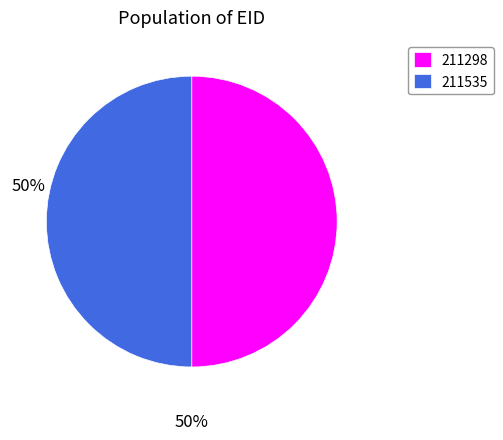

Is it true that 211535 is 50% of the pie?

True